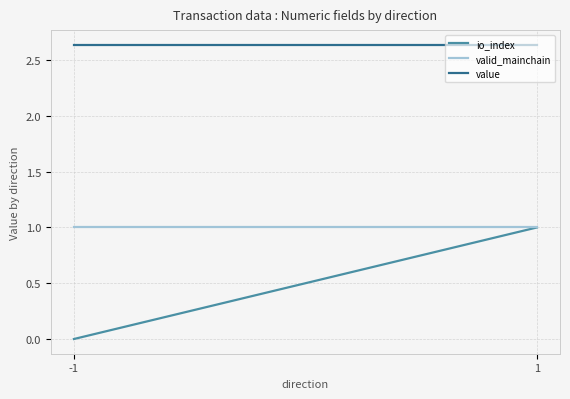

The value series shows 1.2 at 1. True or false?

False